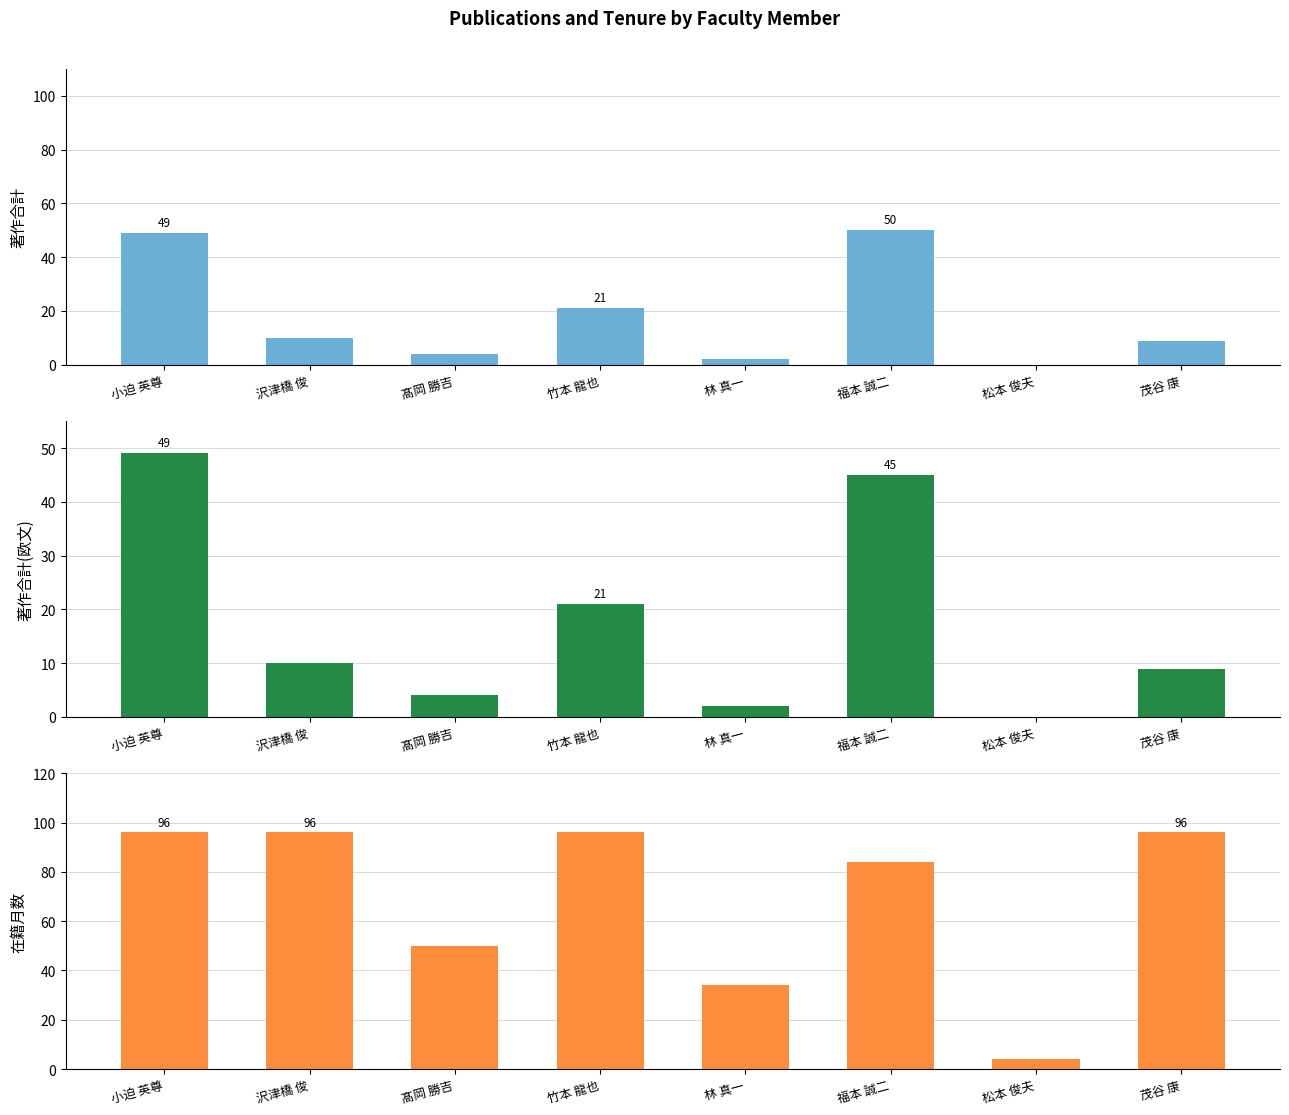

Which label corresponds to the largest value in the chart?

小迫 英尊